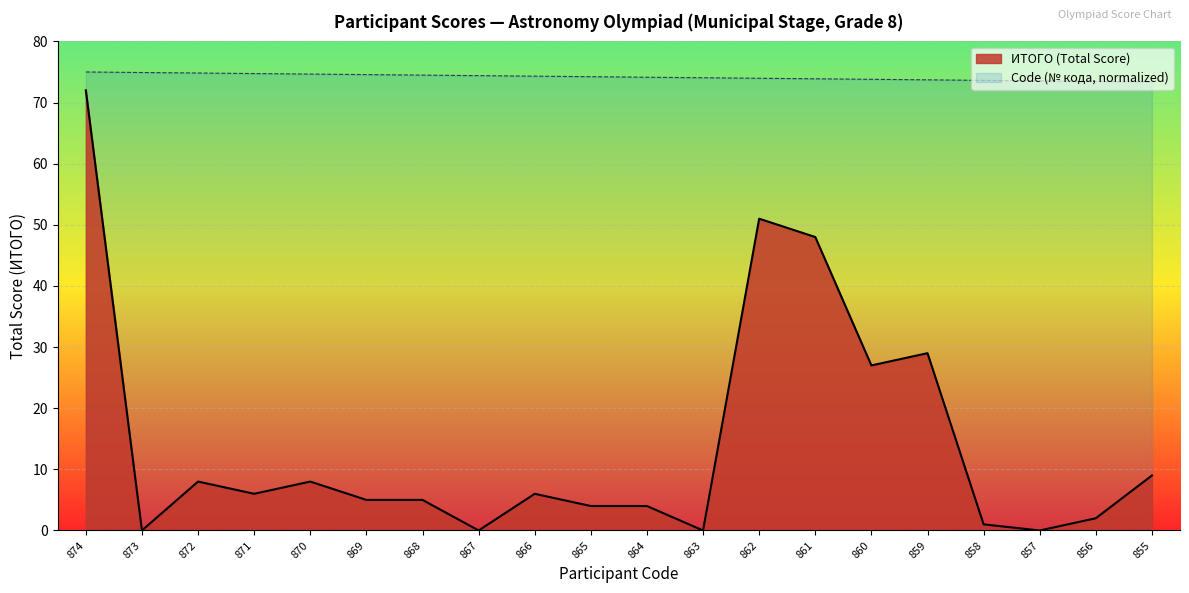

What is the maximum value shown in the chart?

75.0